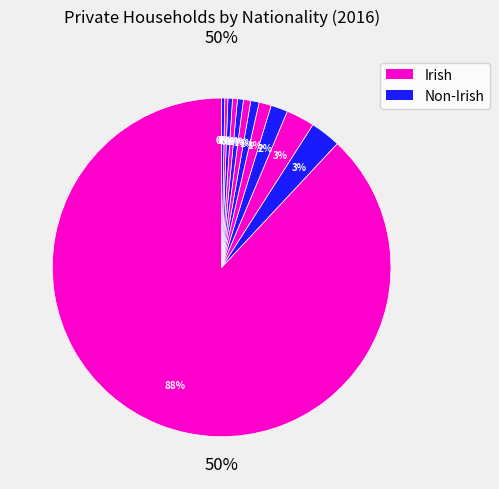

How many slices are in this pie chart?

12